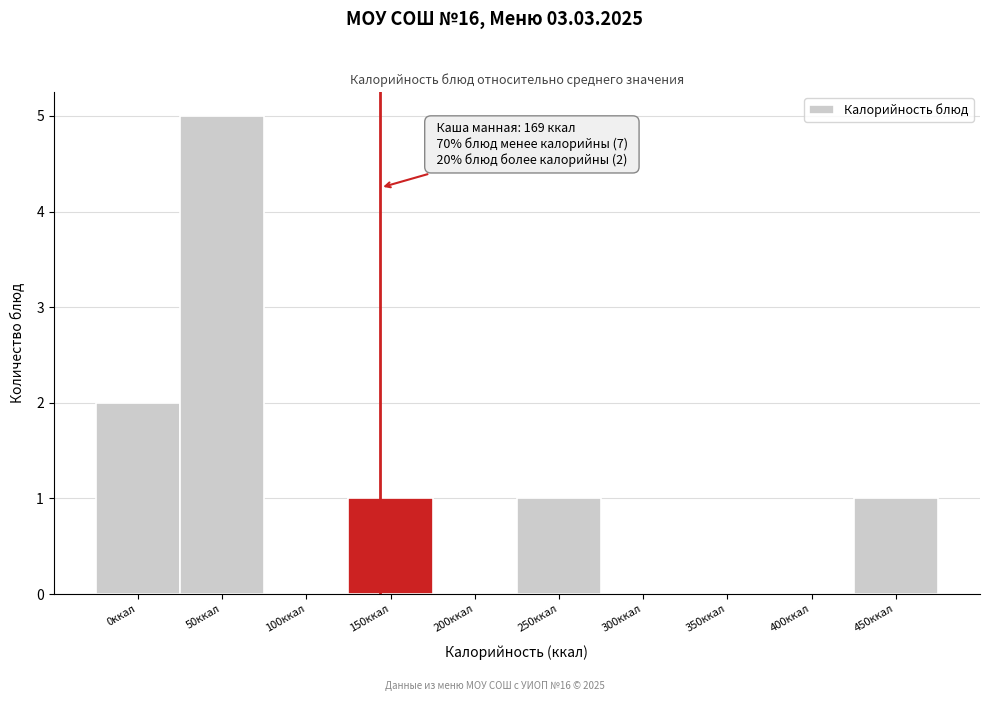

Reading left to right, extract all data points from this chart.

0ккал=2	50ккал=5	100ккал=0	150ккал=1	200ккал=0	250ккал=1	300ккал=0	350ккал=0	400ккал=0	450ккал=1